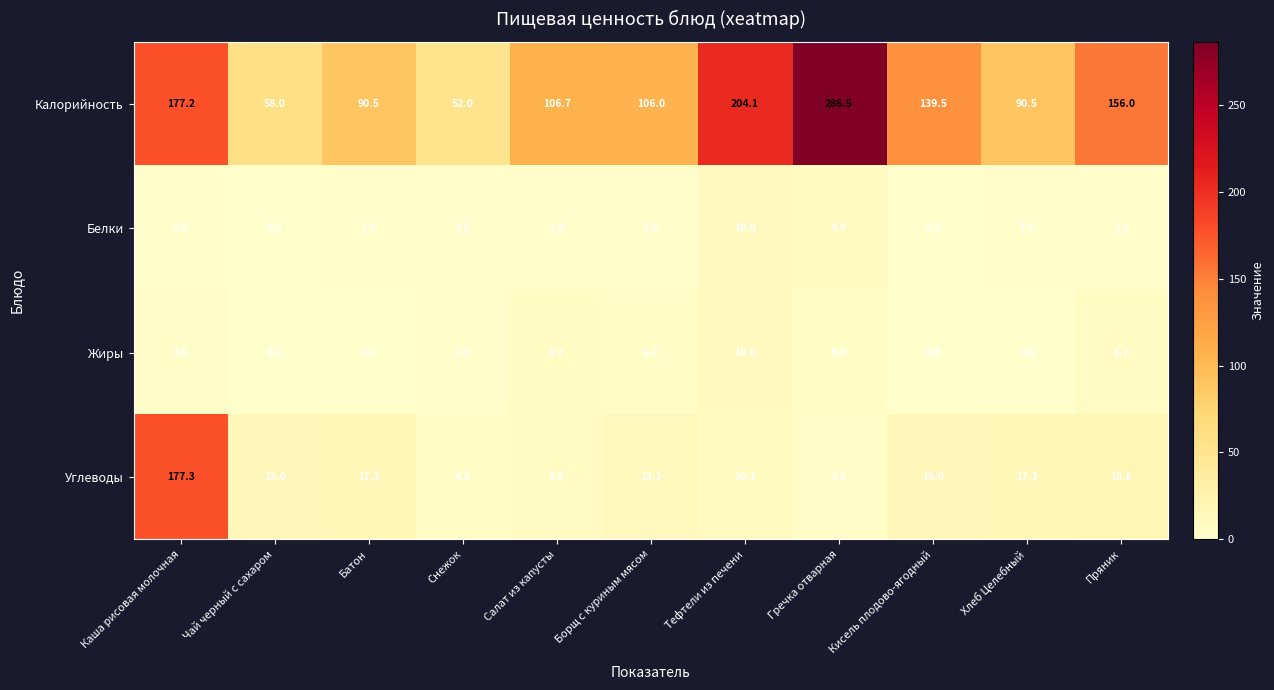

Rank the series by their maximum value, from lowest to highest.

Жиры, Белки, Углеводы, Калорийность